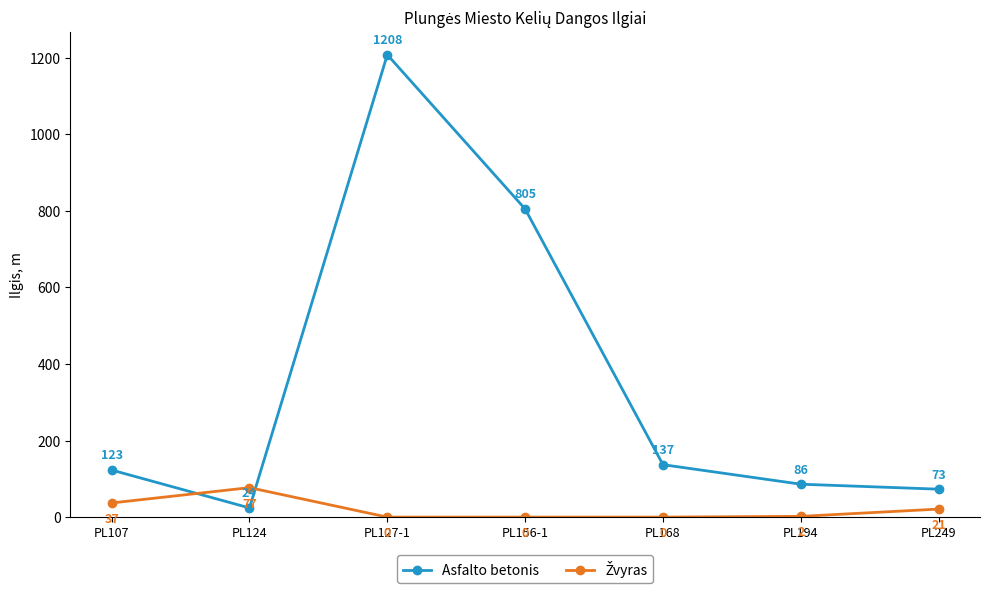

At which category is the sum across all series the highest?

PL127-1